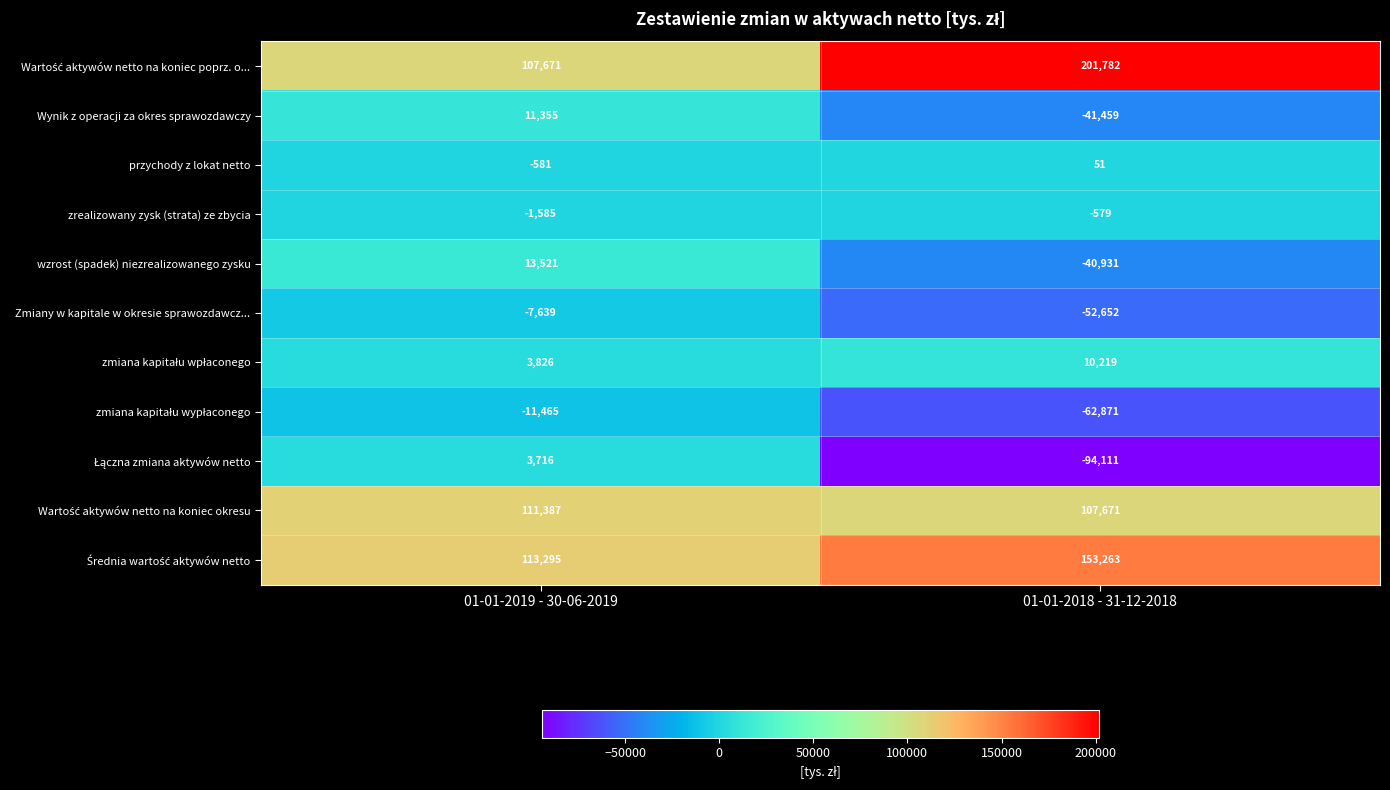

The value of wzrost (spadek) niezrealizowanego zysku at 01-01-2019 - 30-06-2019 is 5982. True or false?

False